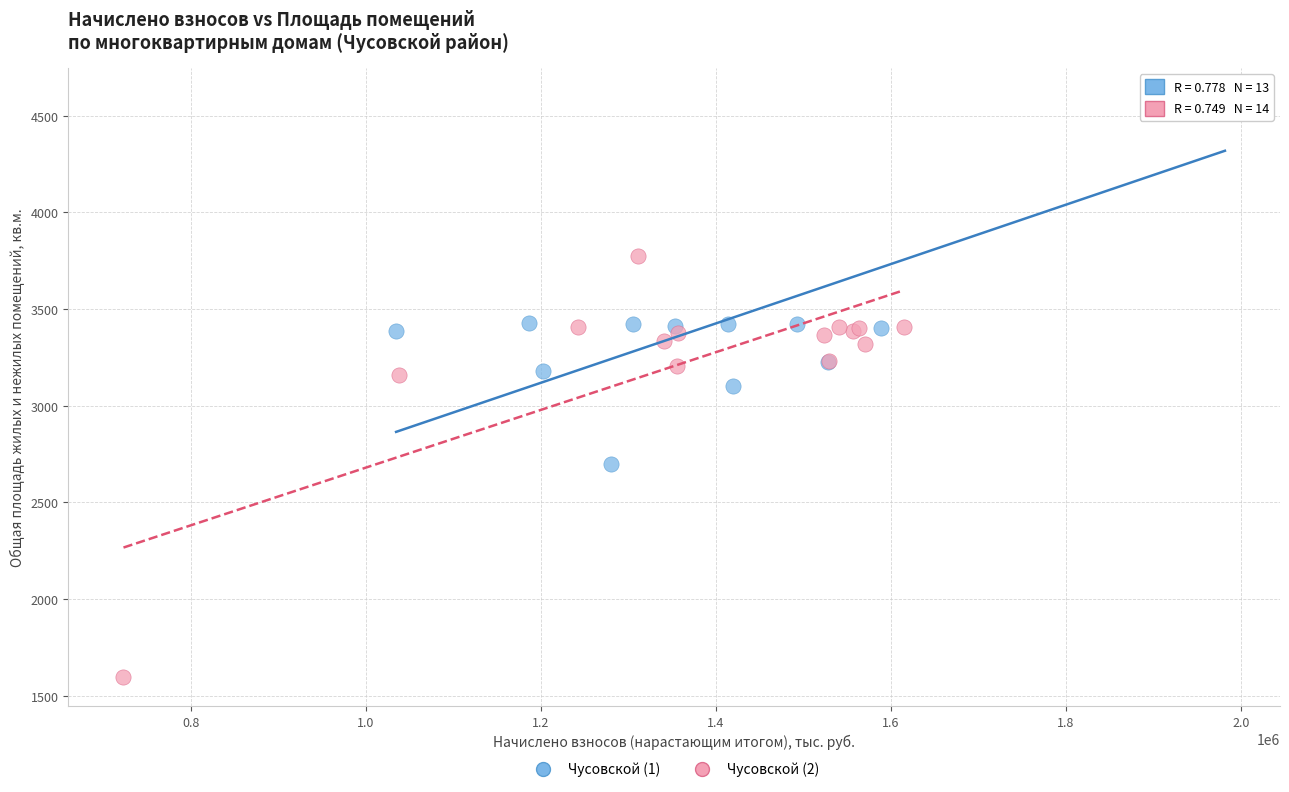

Which series contains the highest Y value?

Чусовской (1)